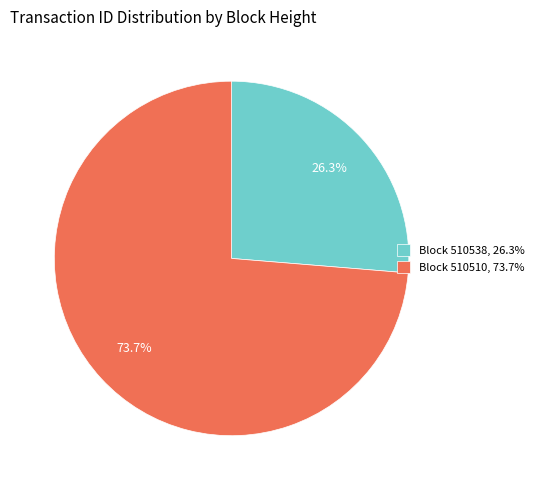

Which category has the smallest portion of the pie?

Block 510538, 26.3%